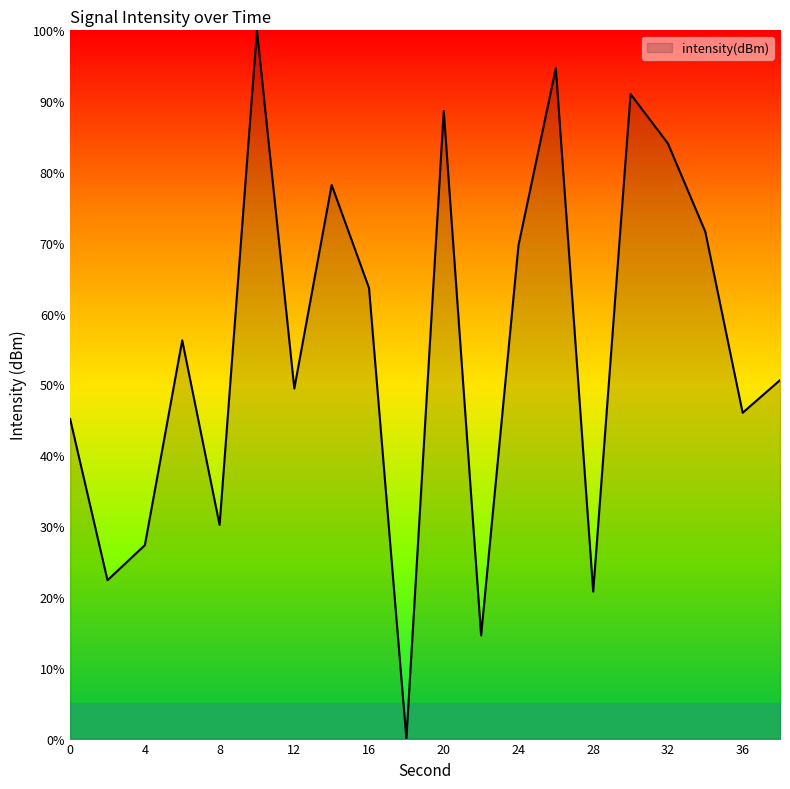

What is the maximum value shown in the chart?

100.0